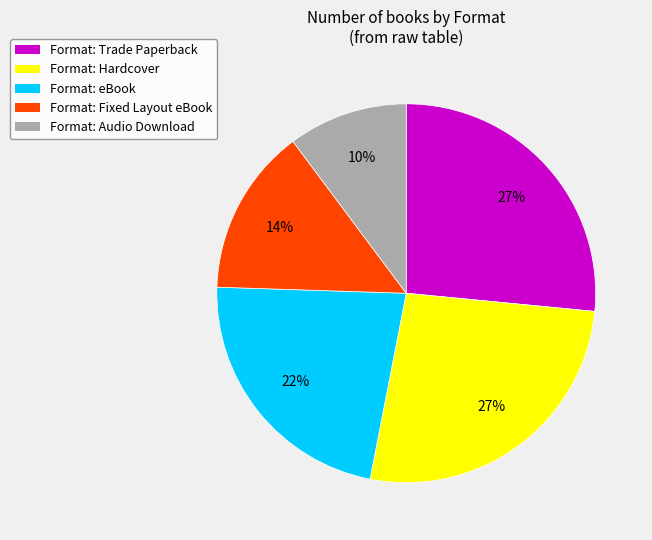

What is the smallest slice in the pie chart?

Format: Audio Download